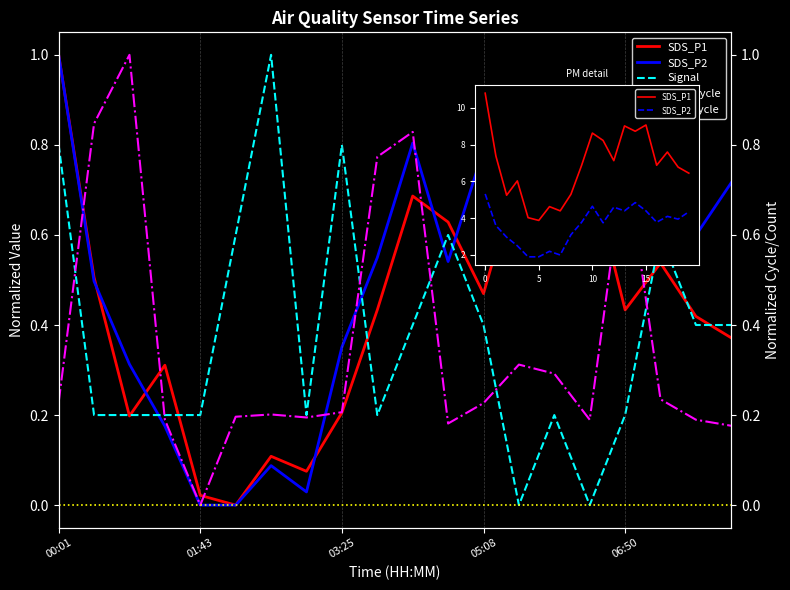

True or false: Min_cycle has a value of 0.0 at 01:43.

True